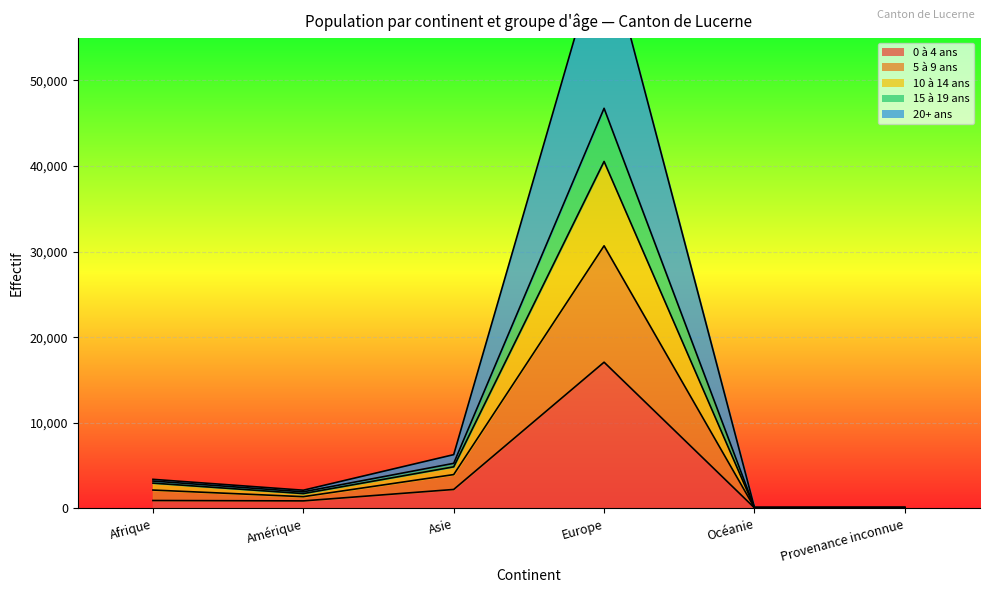

At which category does 0 à 4 ans reach its first local valley?

Amérique